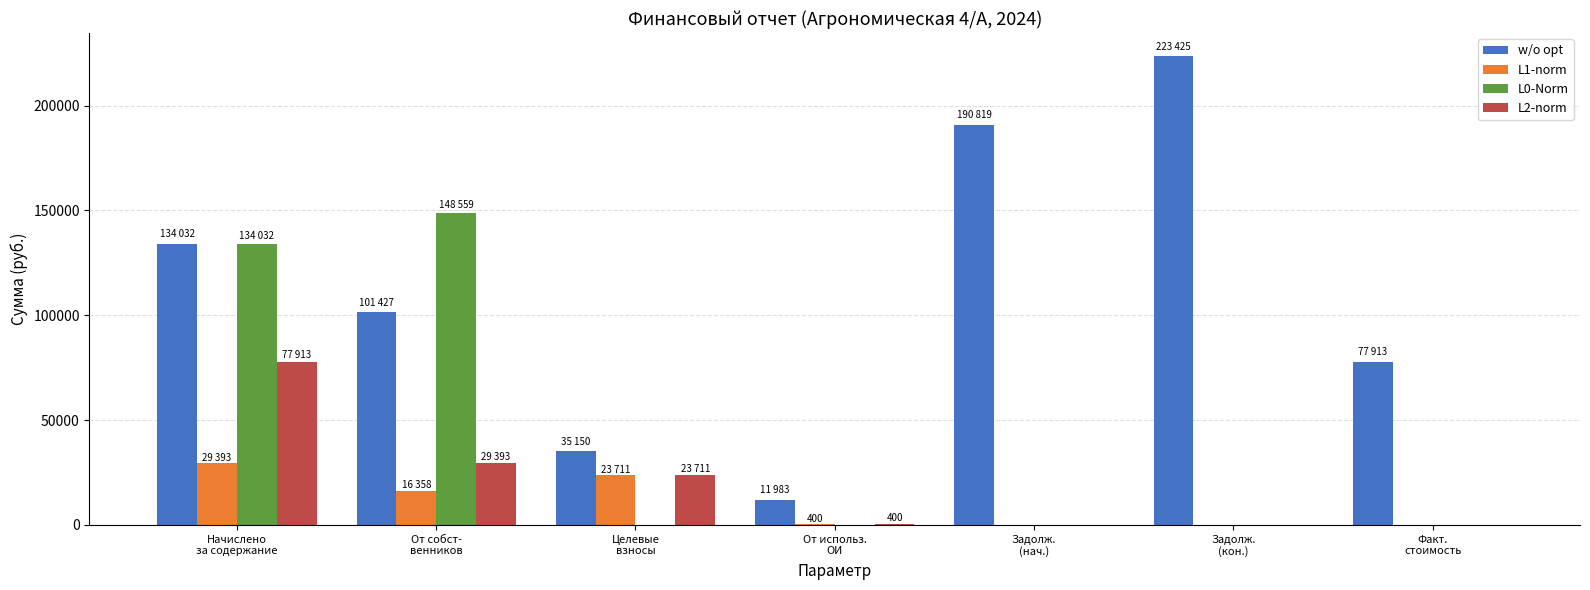

Are the bars grouped side by side (vs. stacked)?

Yes